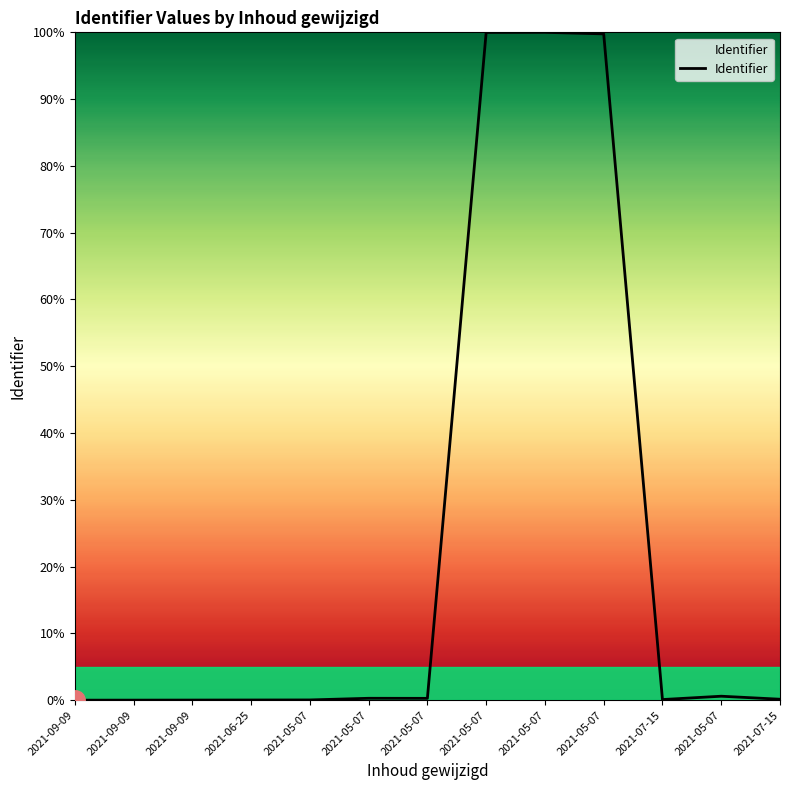

List the labels in order of value, smallest first.

2021-09-09, 2021-09-09, 2021-09-09, 2021-06-25, 2021-05-07, 2021-07-15, 2021-07-15, 2021-05-07, 2021-05-07, 2021-05-07, 2021-05-07, 2021-05-07, 2021-05-07